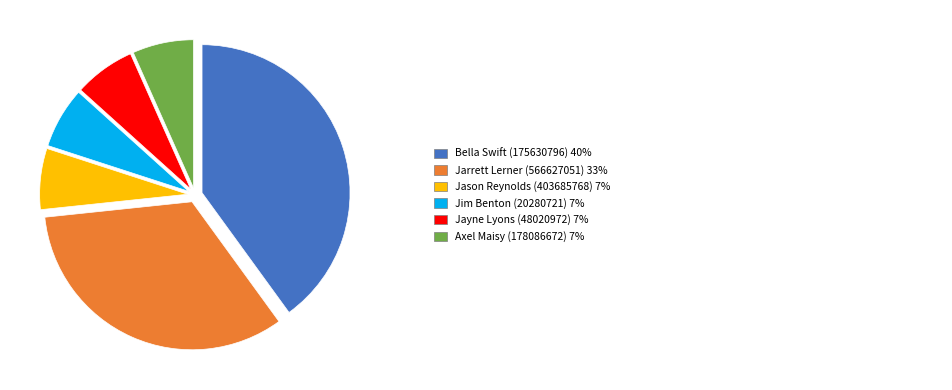

Is there a majority slice in this chart?

No